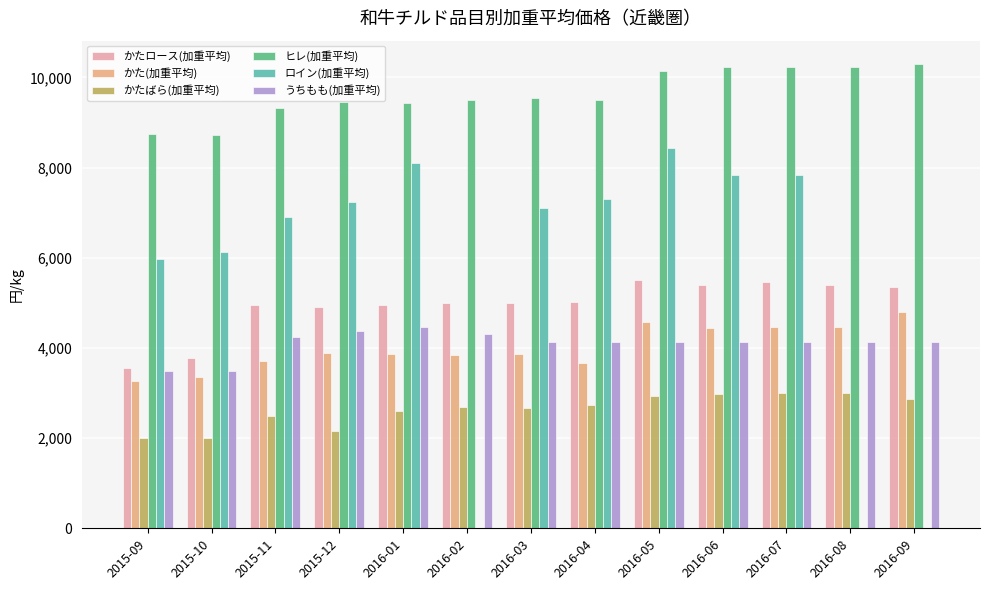

Where is ロイン(加重平均) nearest to the value 4212?

2015-09